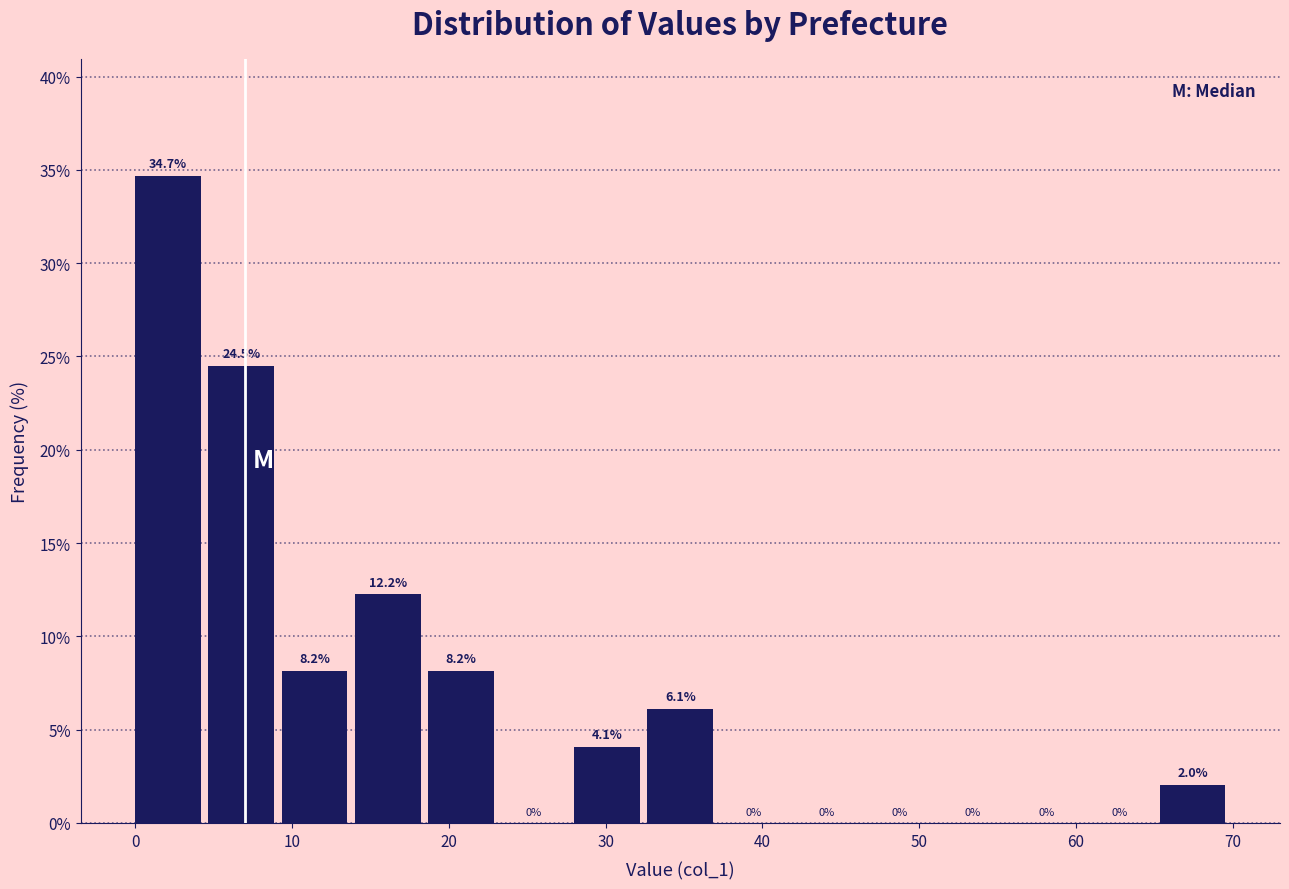

What is the height of the bar covering 9 to 14 on the x-axis? The bar edges are not printed on the chart, so give them approximately, as read against the axis.

8.2